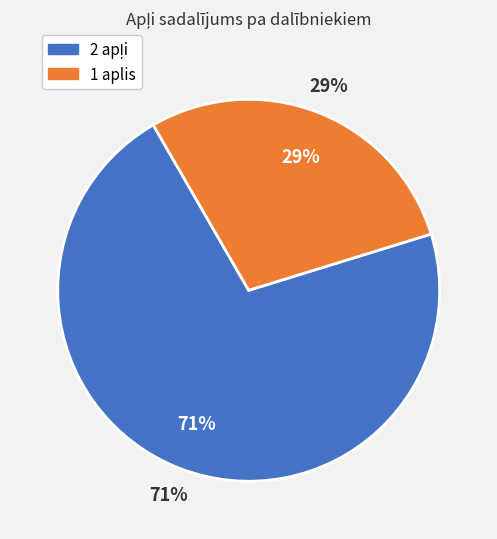

Does Līga Ritcele account for over 50% of the chart?

No